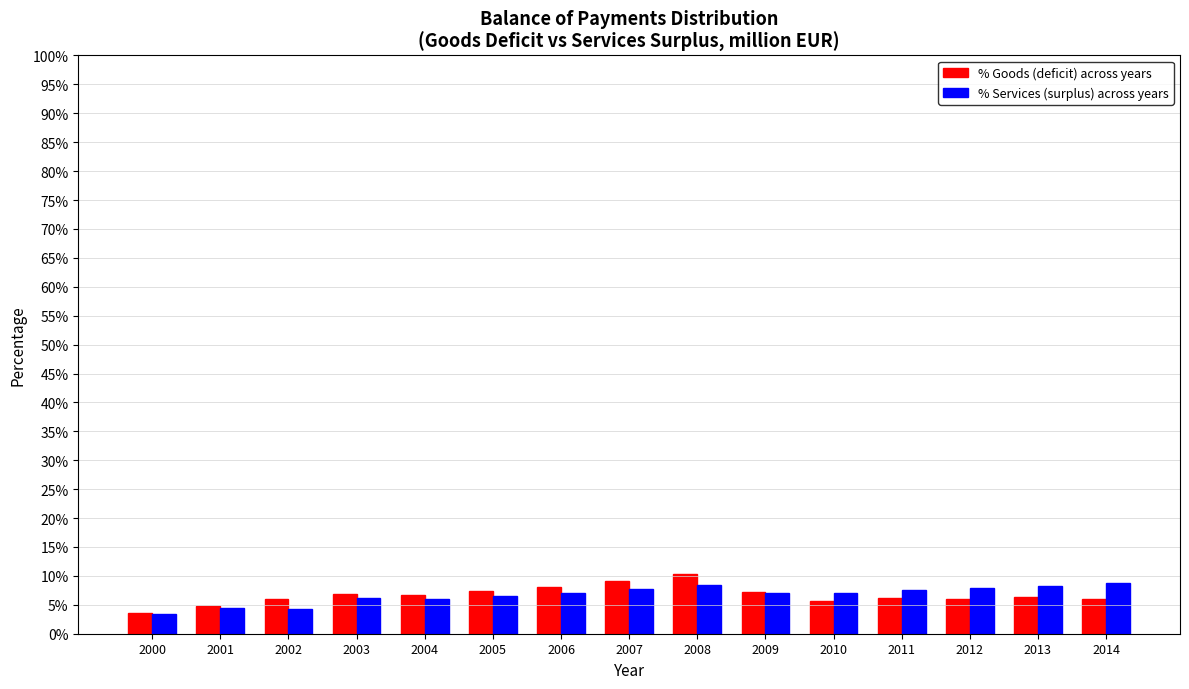

Is the value of % Goods (deficit) across years at 2012 greater than the value of % Services (surplus) across years at 2008?

No